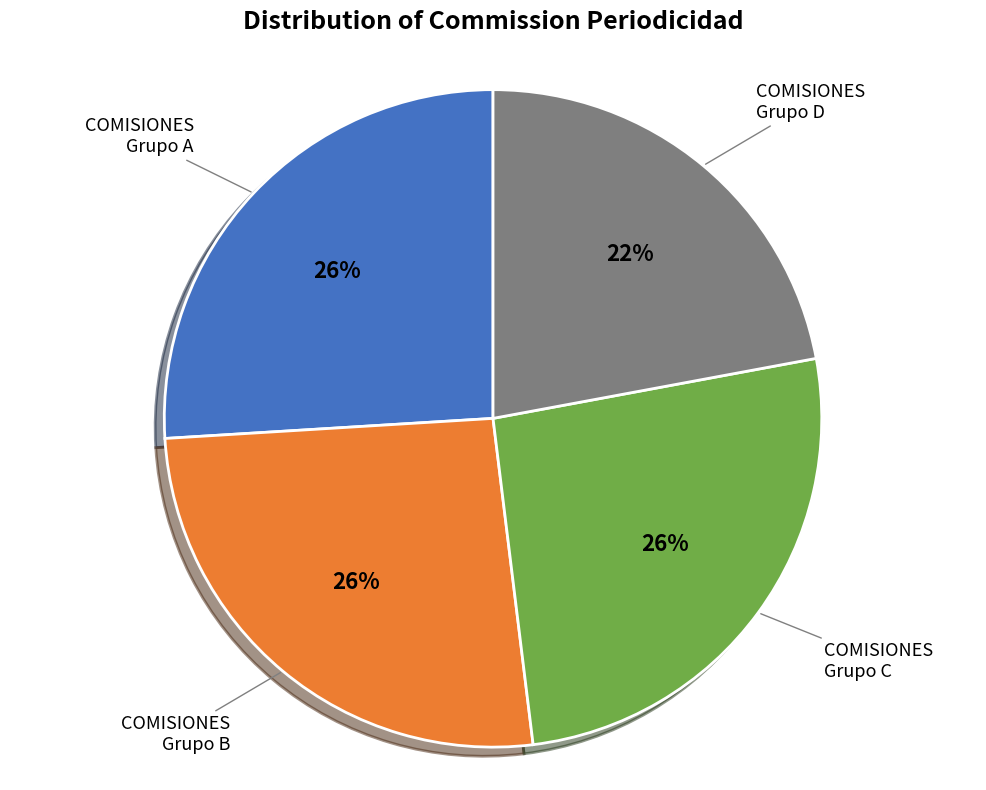

Is there any slice that represents more than half of the pie?

No